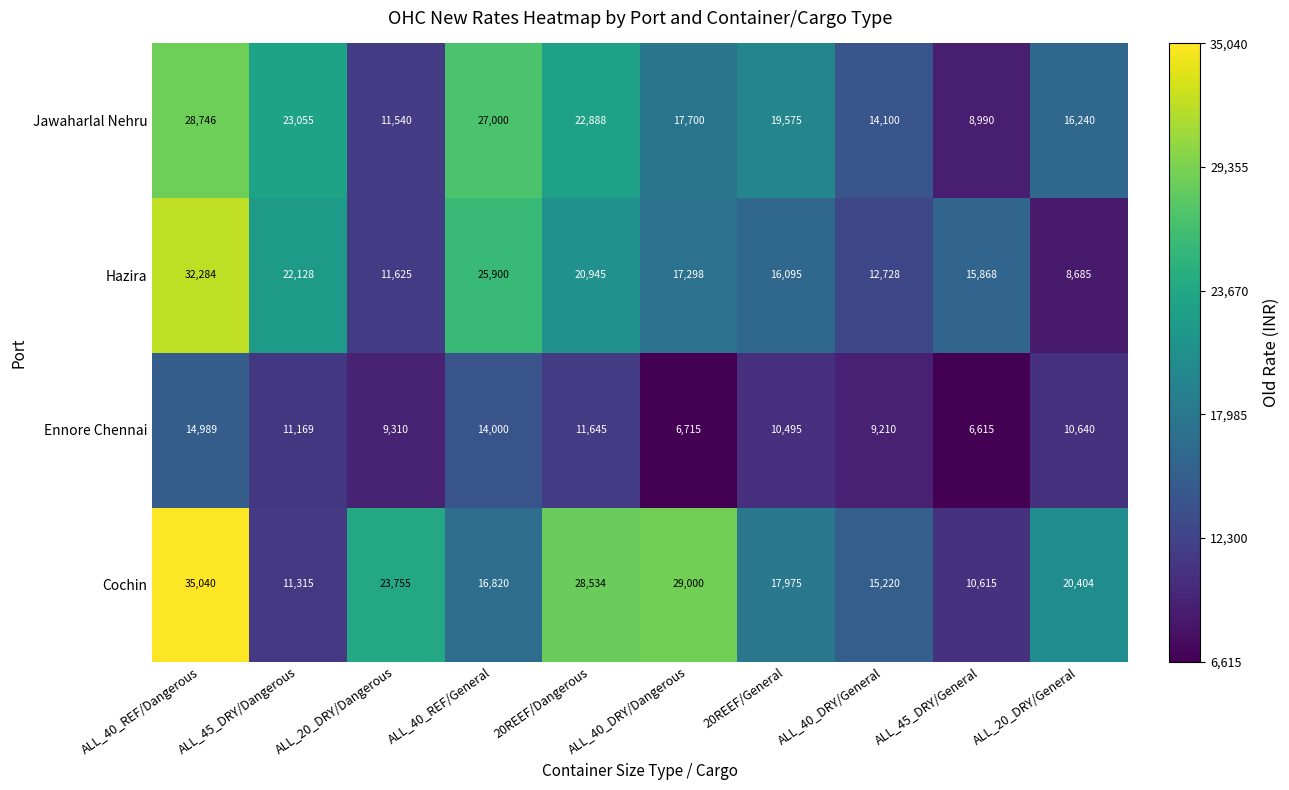

How many distinct data groups are displayed?

4